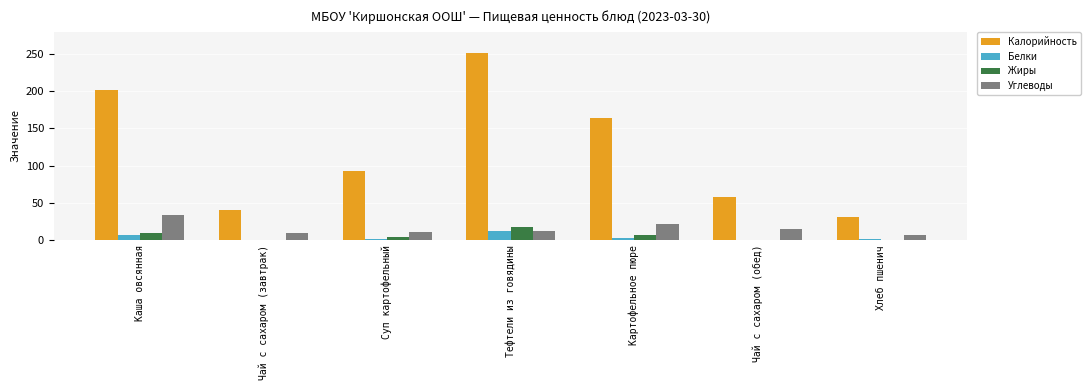

What is the sum of all Калорийность values?

840